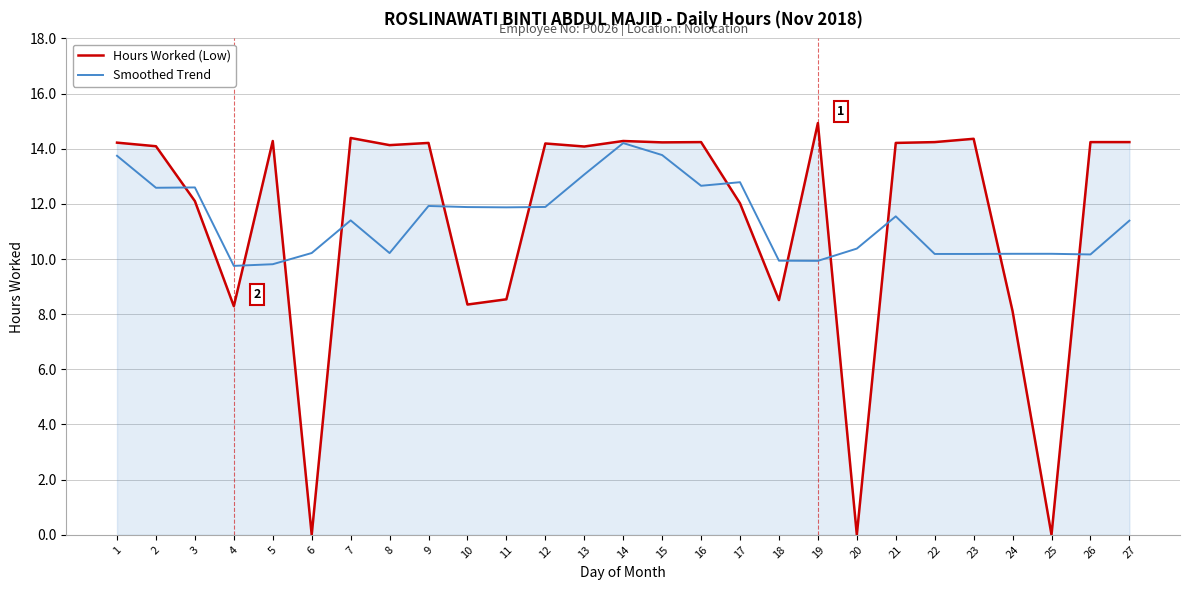

Rank the series by their maximum value, from lowest to highest.

Smoothed Trend, Hours Worked (Low)